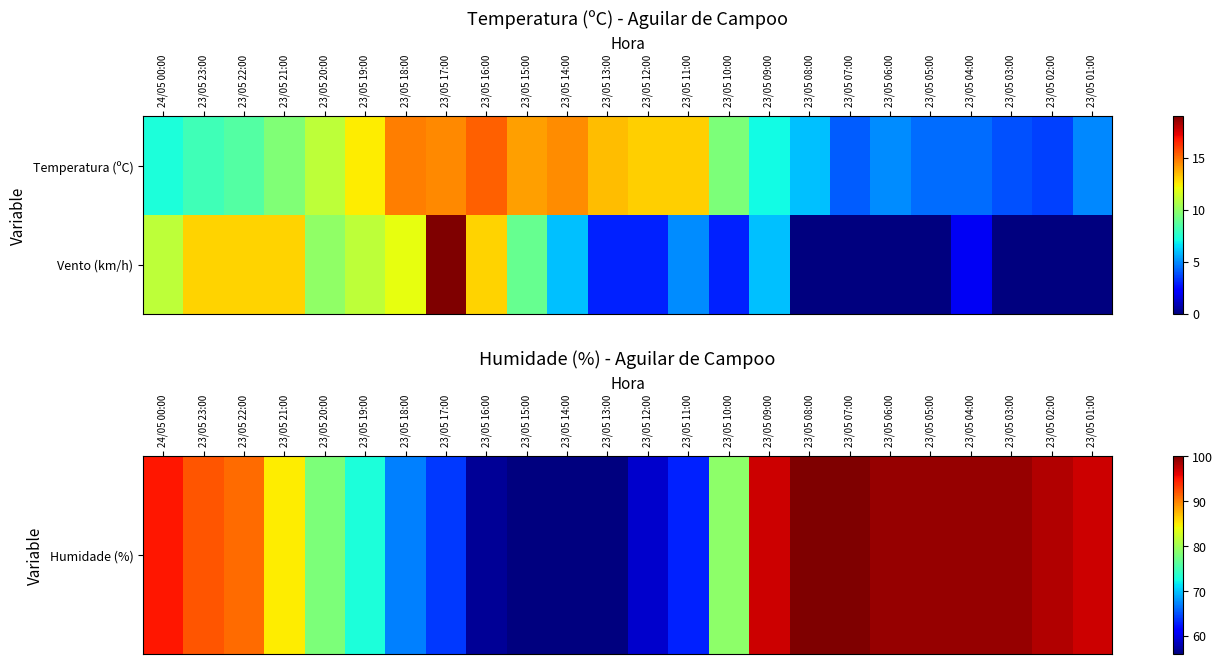

How many distinct data groups are displayed?

2